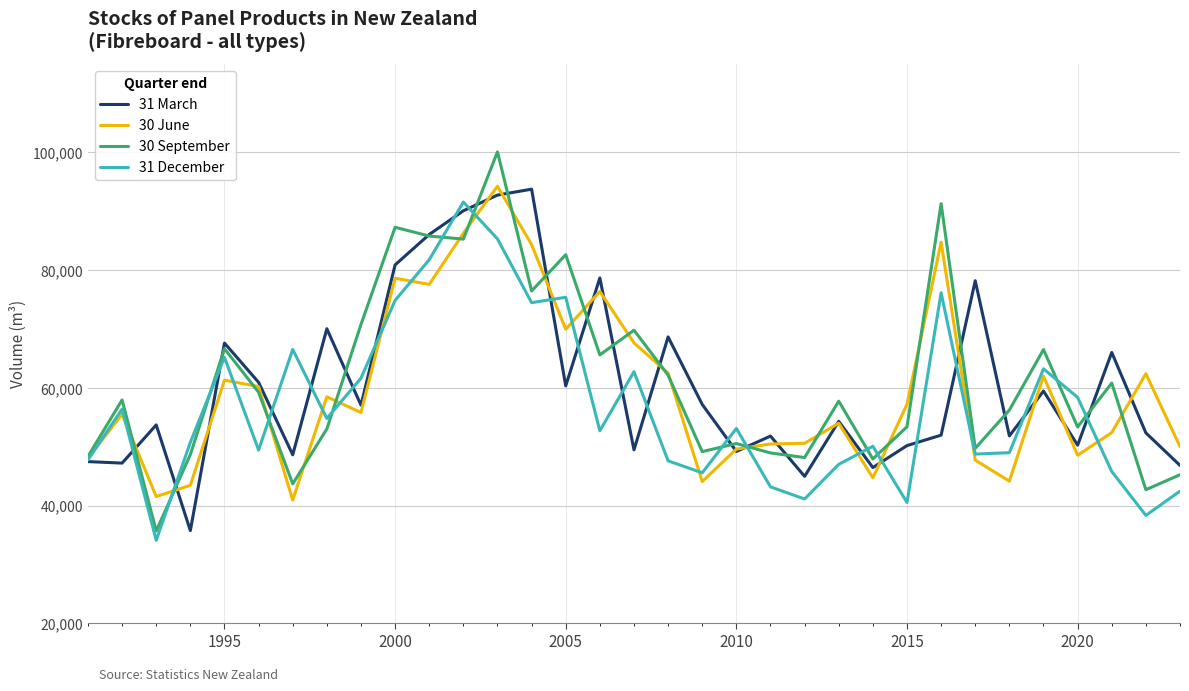

What is the minimum value shown in the chart?

34103.0